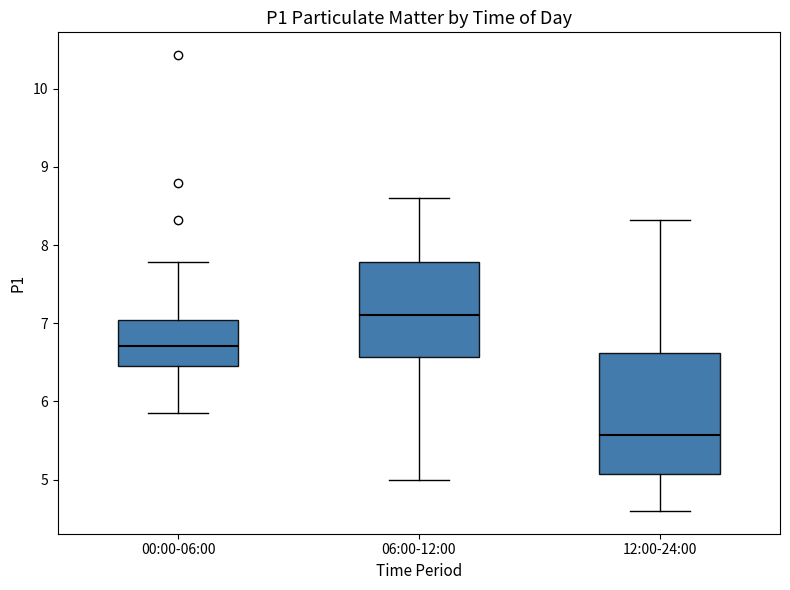

Where does the median line of the box for 12:00-24:00 sit on the y-axis? The values are not printed on the chart, so give them approximately, as read against the axis.

5.6